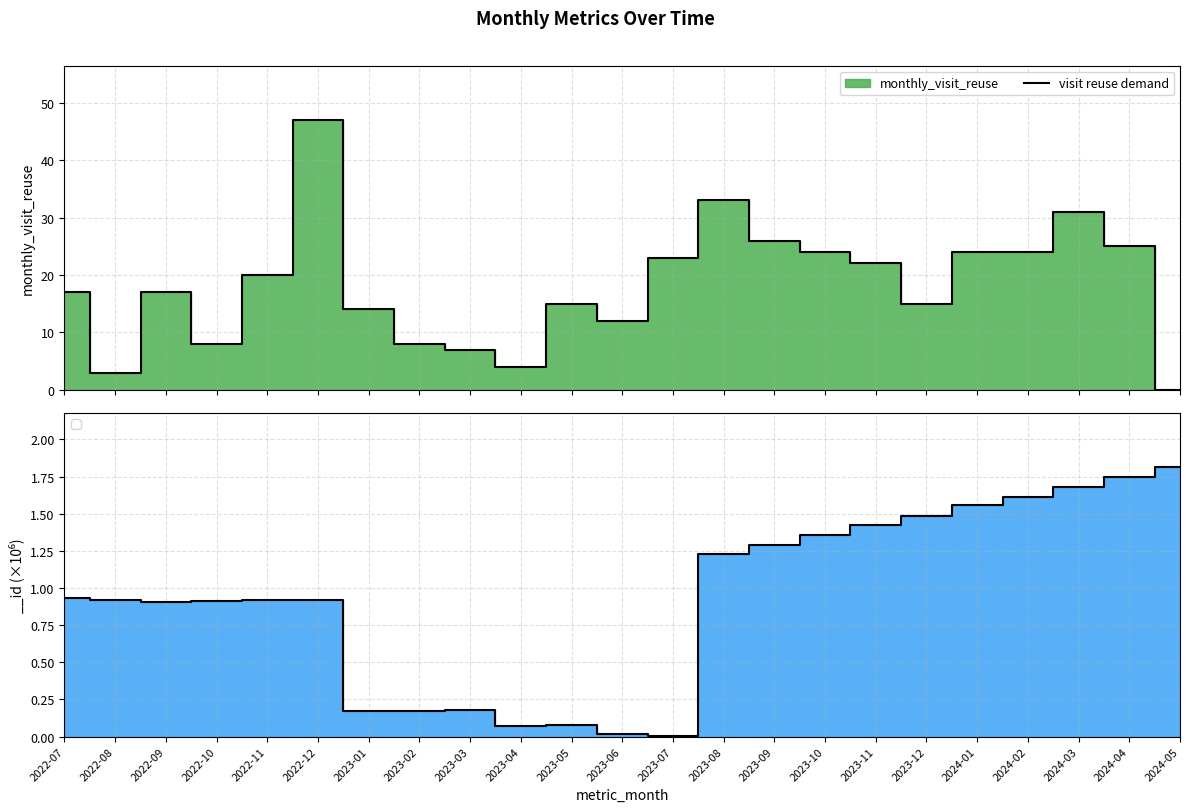

Does the chart display data point markers on the line(s)?

No